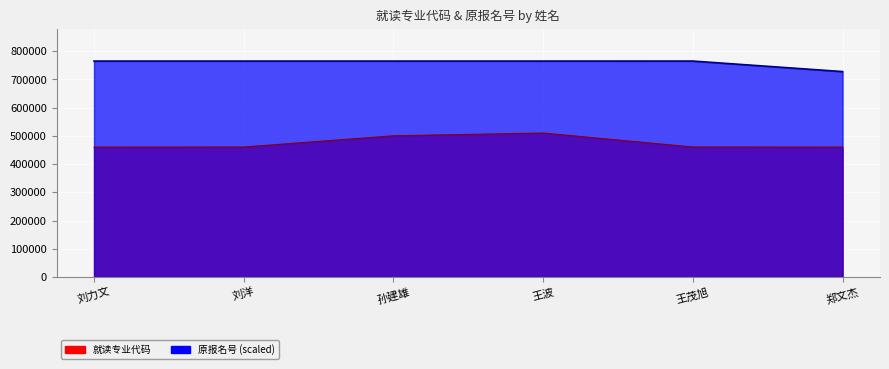

What is the total value across all series at 孙建雄?

1265665.2